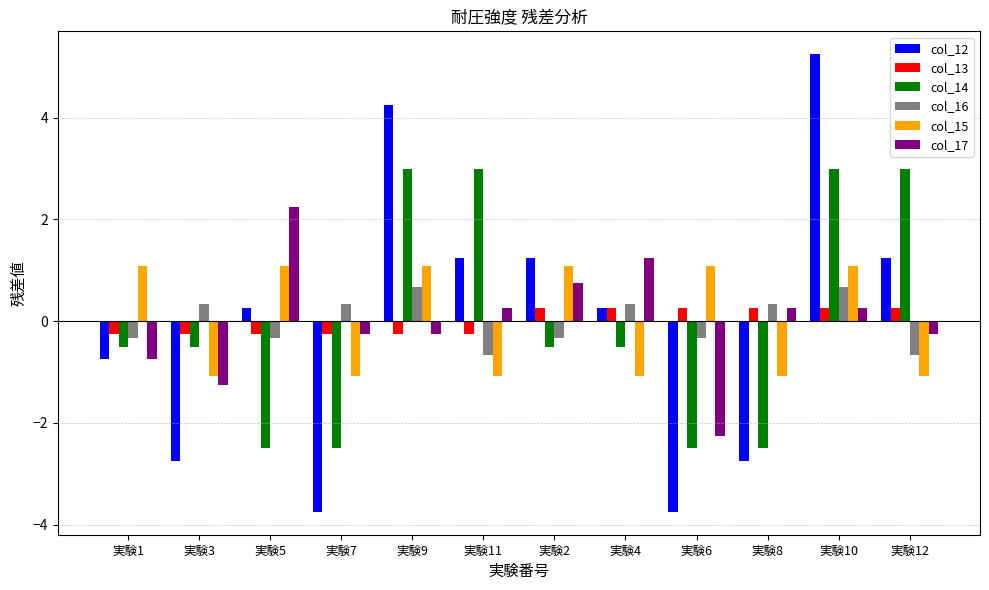

What is the difference between the highest and lowest values at 実験10?

5.0